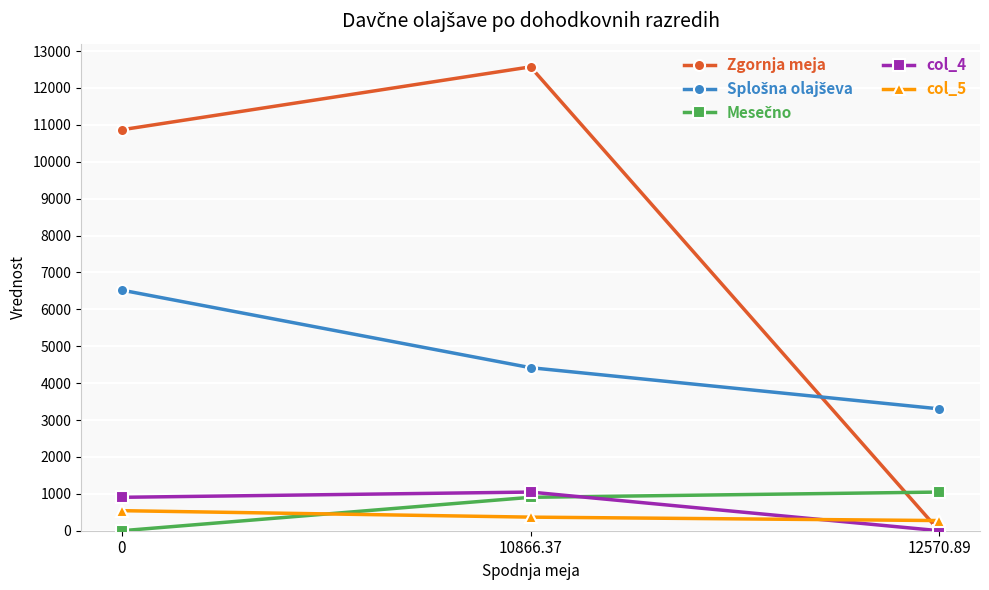

Which category has the highest value across all series?

10866.37